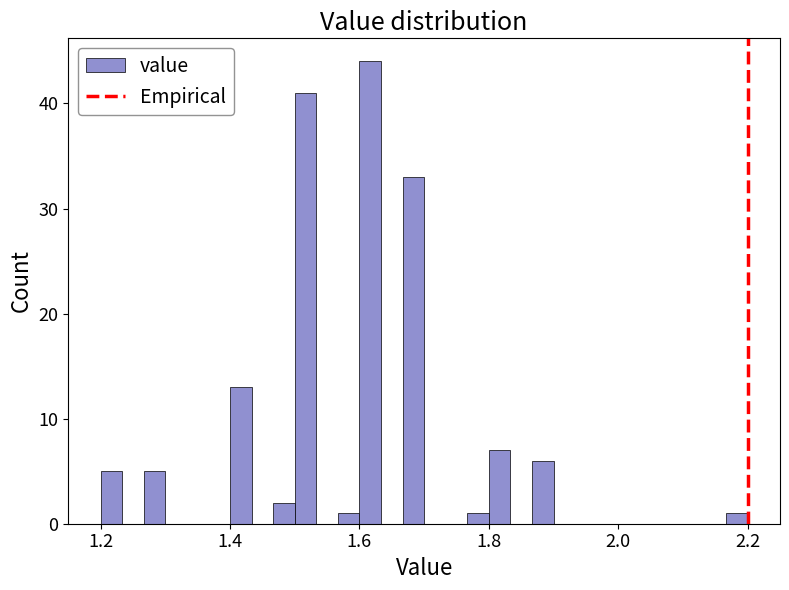

Read against the x-axis, roughly where is the centre of the tallest bar?

1.62